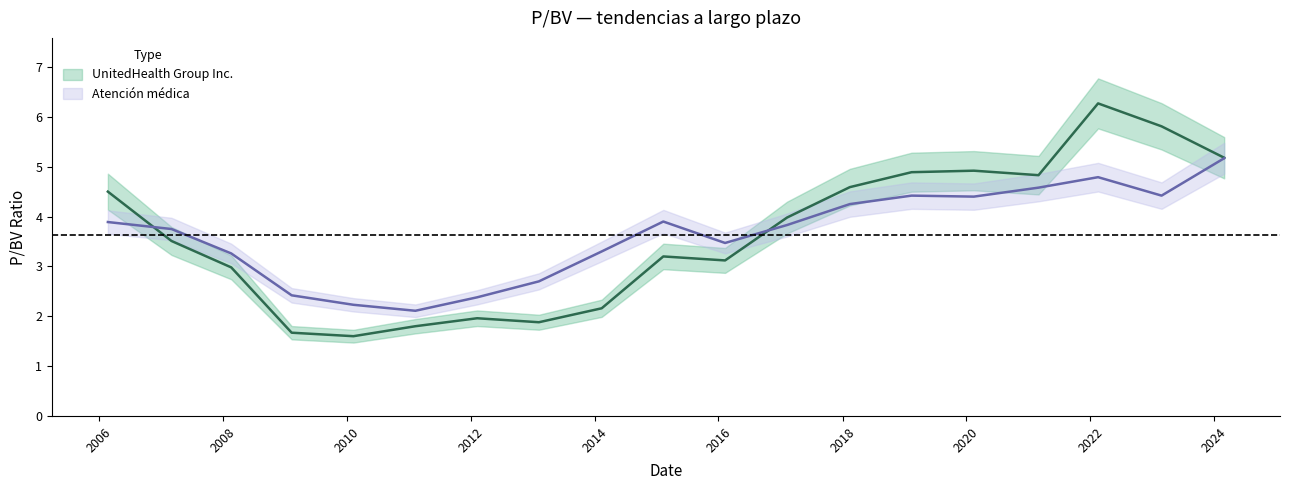

How many values in the UnitedHealth Group Inc. series exceed 3?

12